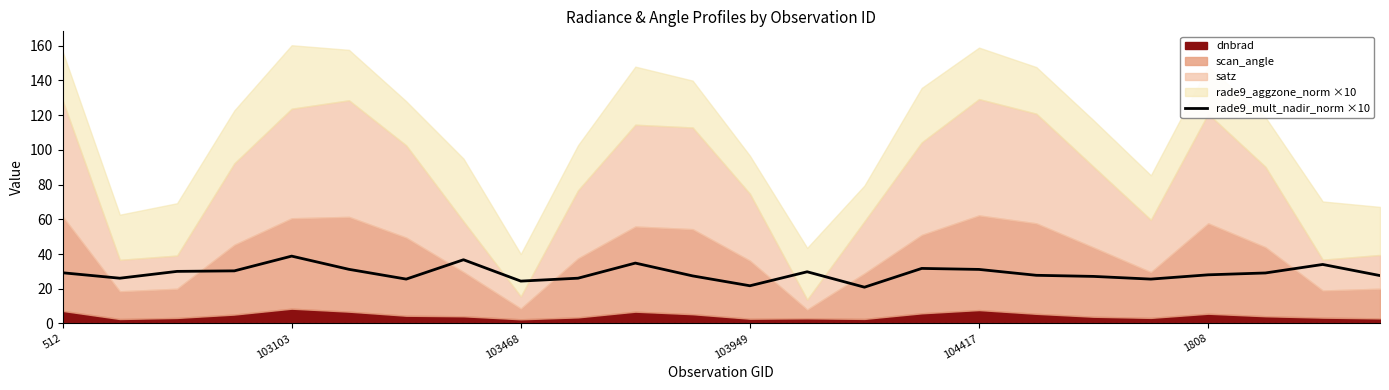

What is the lowest value of the rade9_mult_nadir_norm ×10 series?

20.9